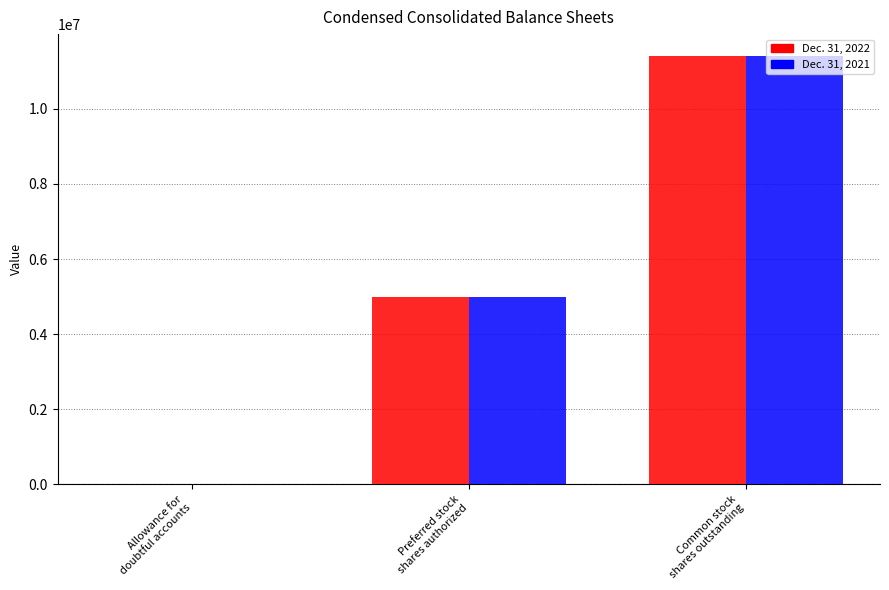

Reading left to right, transcribe all the data shown in this chart.

Dec. 31, 2022: 1319	5000000	11416716
Dec. 31, 2021: 1155	5000000	11410728